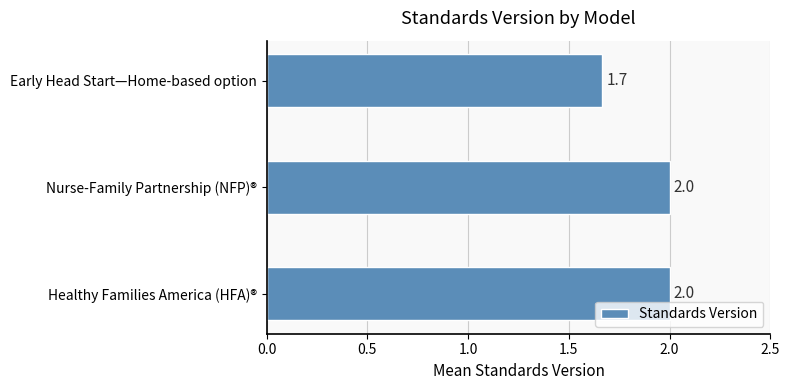

What is the average value?

1.9